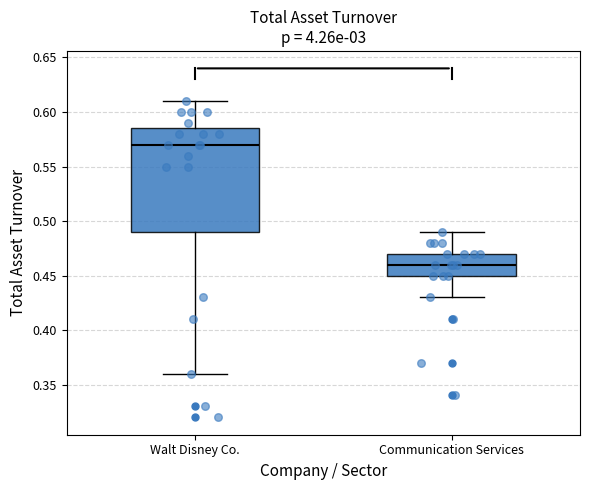

Where is the lower edge of the box for Communication Services on the y-axis? The values are not printed on the chart, so give them approximately, as read against the axis.

0.450